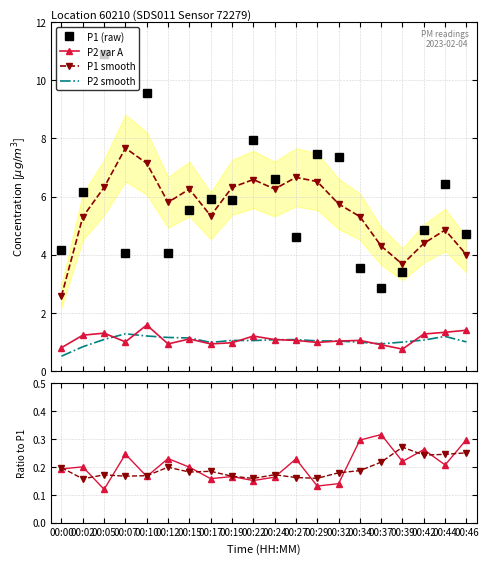

How many interior local valleys does the P1 (raw) series have?

5